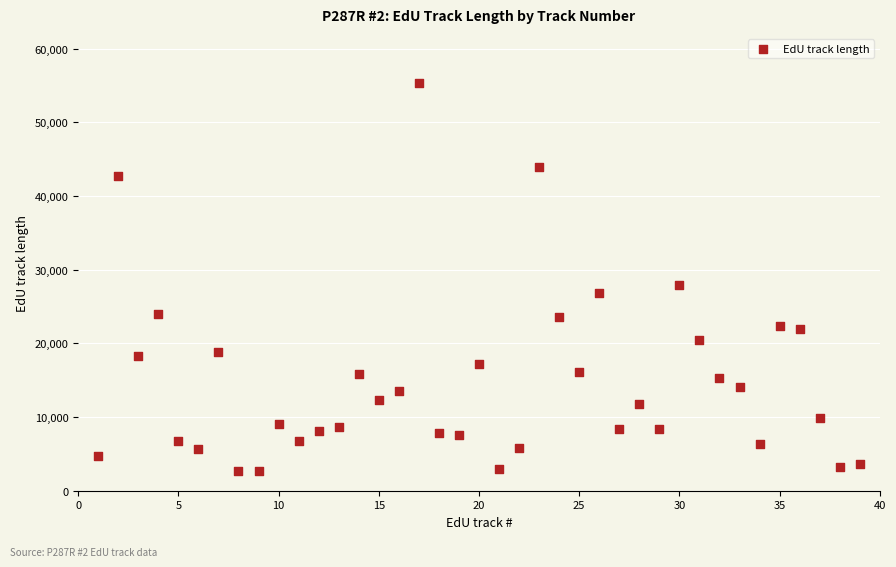

What Y value in the scatter plot is closest to 28989?

27894